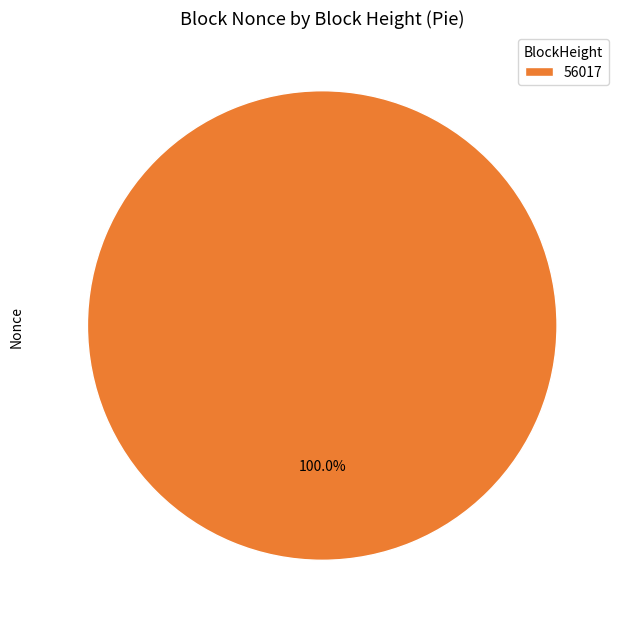

Is there any slice that represents more than half of the pie?

Yes